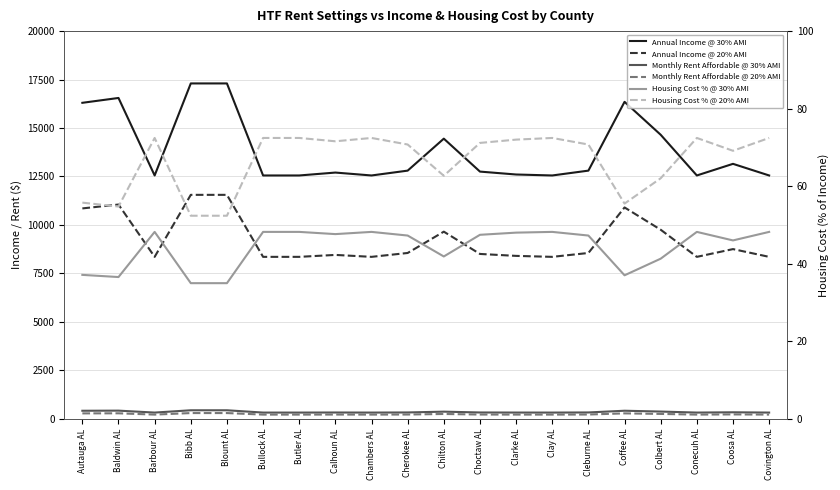

True or false: Annual Income @ 20% AMI has a value of 7353.7 at Bibb AL.

False